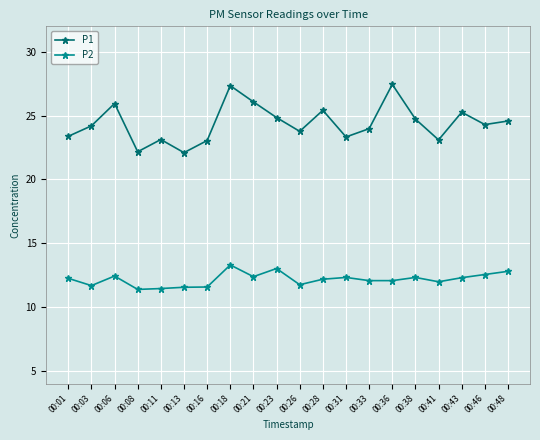

List the series in order of their overall mean, highest first.

P1, P2